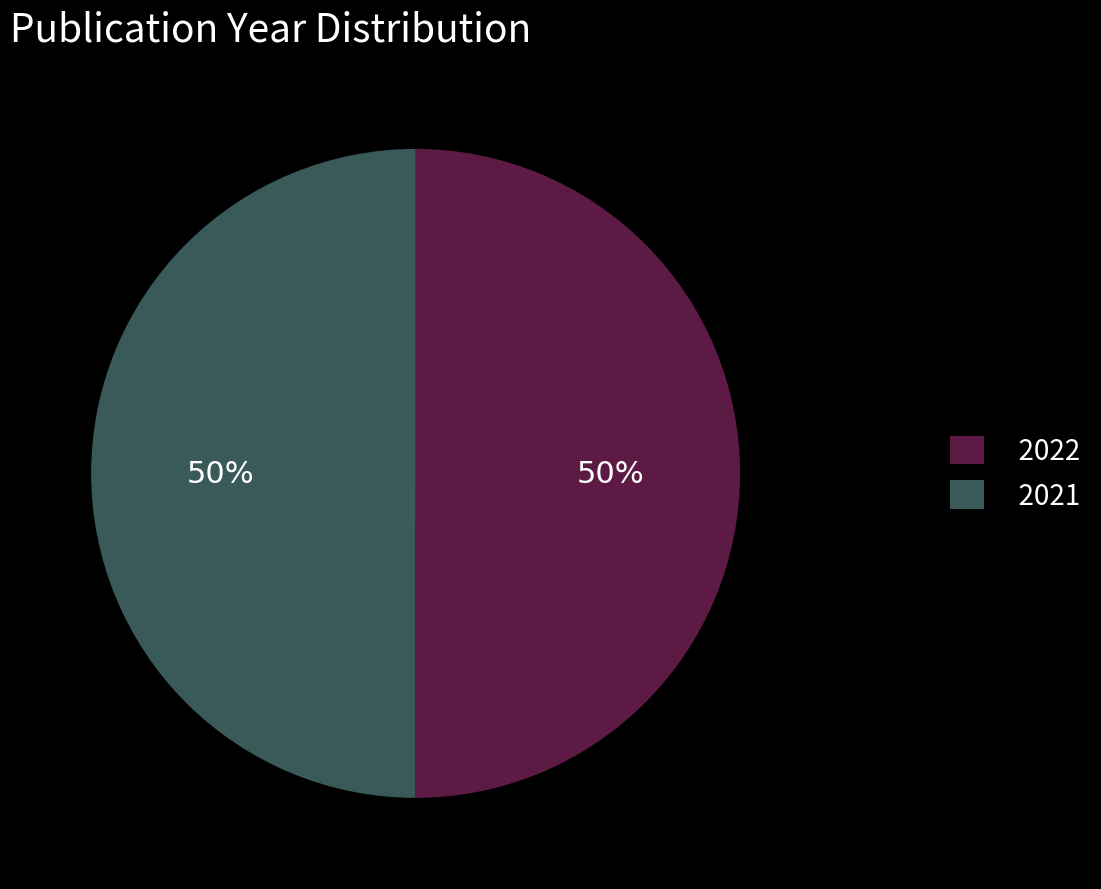

Is the sum of 2022 and 2021 greater than half?

Yes